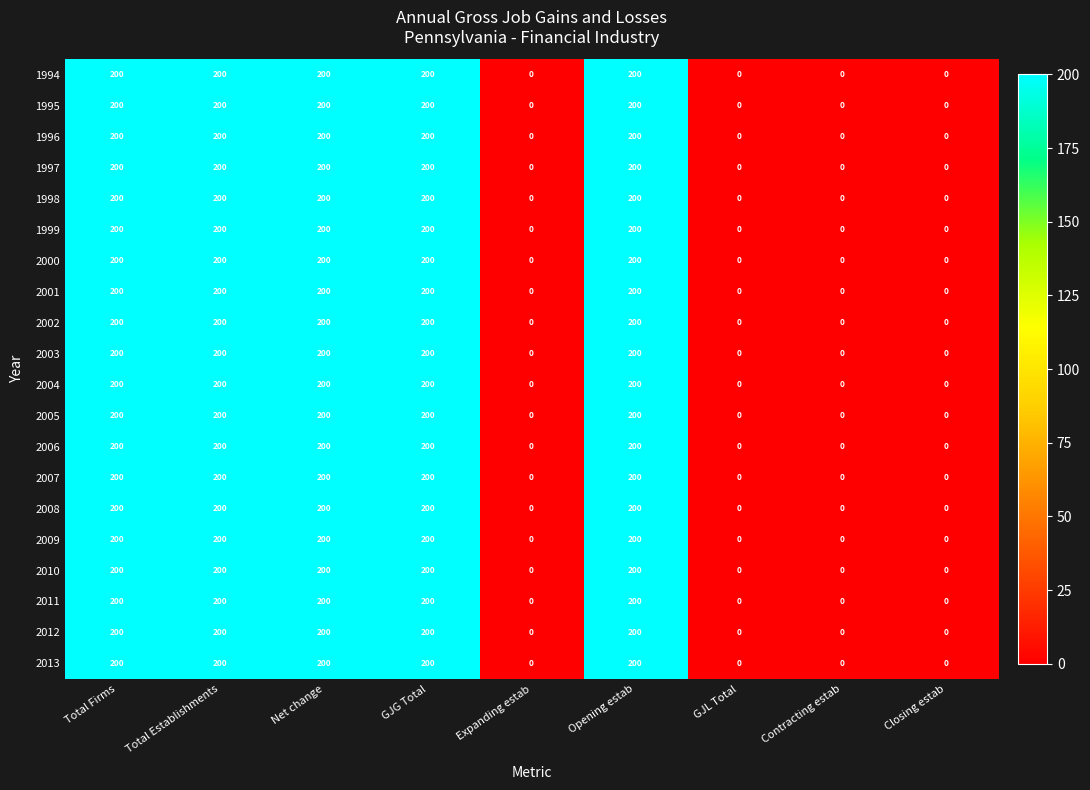

How many 2012 values are between 0 and 200?

9